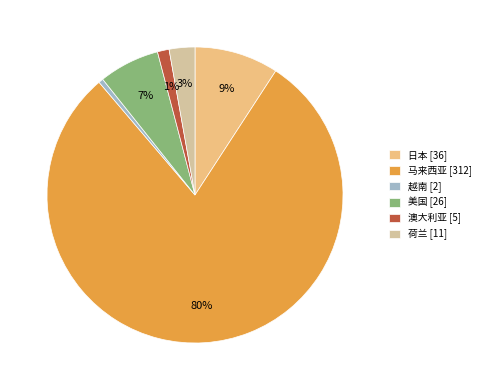

To the nearest percent, what is the difference between the 美国 and 越南 slice percentages?

6%